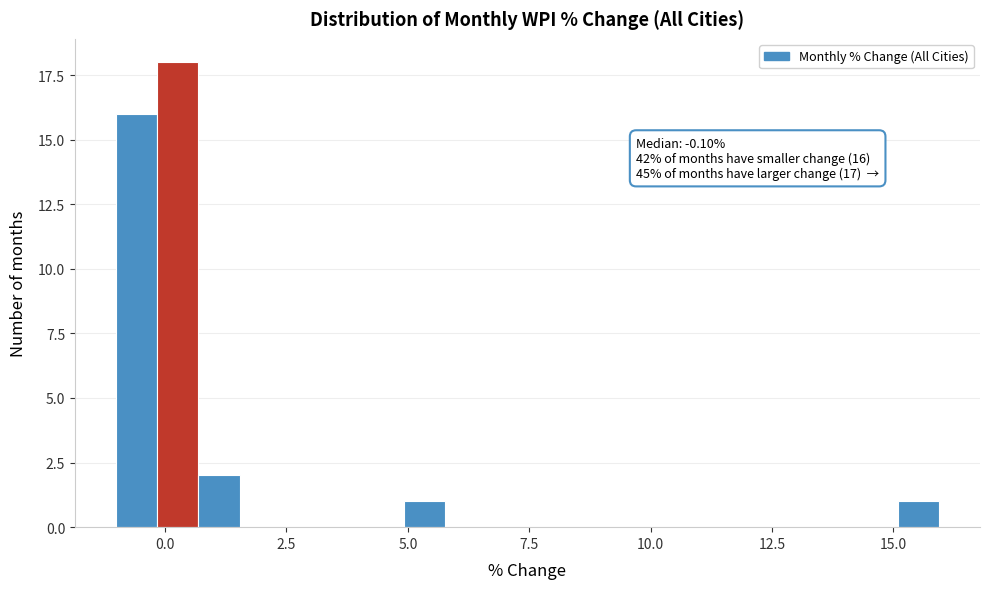

Around what value on the x-axis is the tallest bar? Give the approximate position of its centre, as read against the axis.

0.5